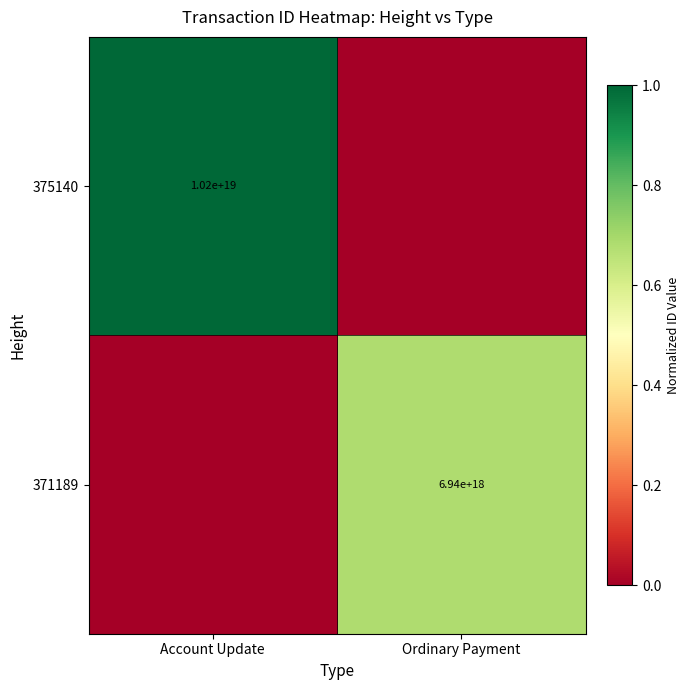

How many data points does each series have?

2